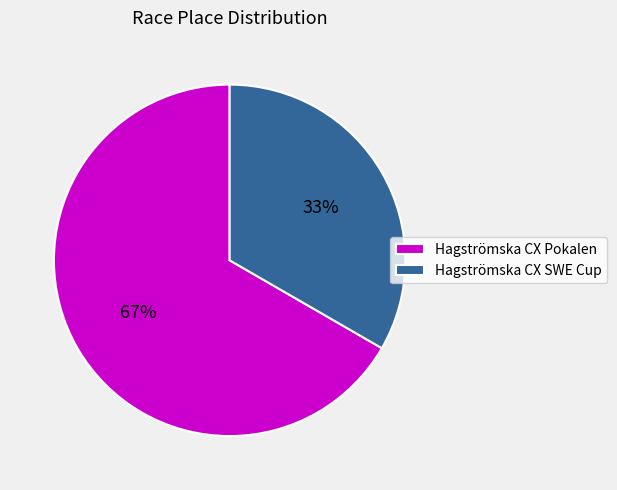

True or false: Hagströmska CX SWE Cup accounts for 33% of the total.

True